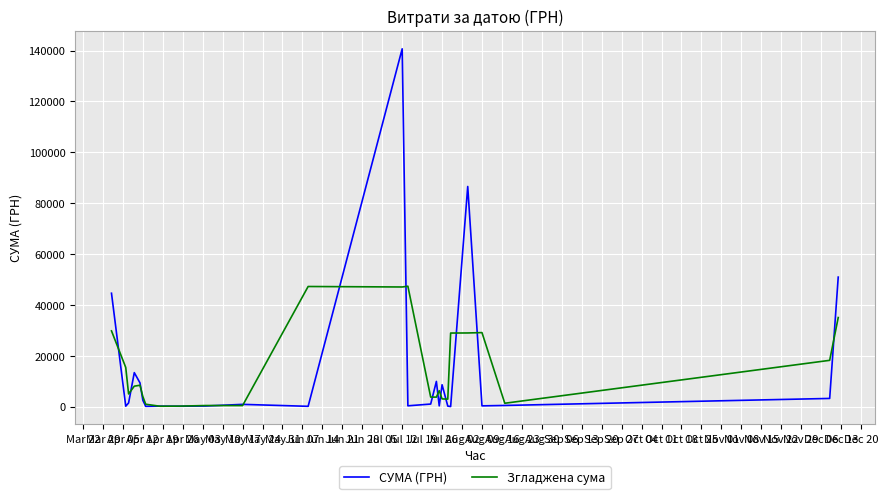

Which series has the largest range (max minus min)?

СУМА (ГРН)